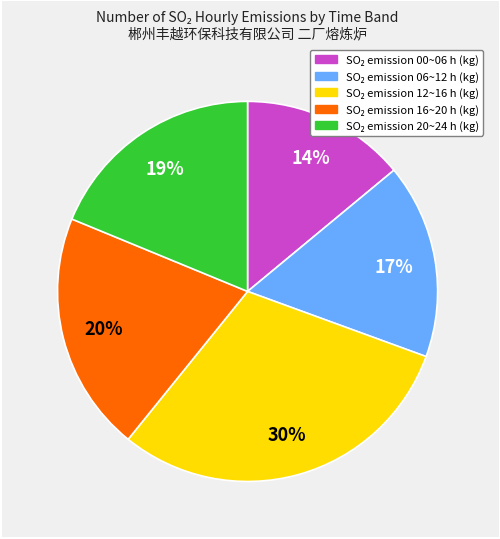

Count the number of slices in the pie.

5